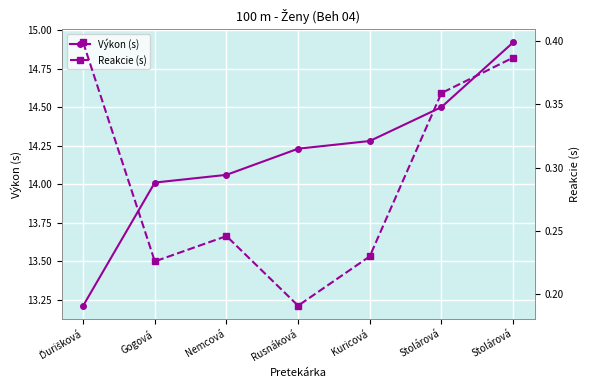

What is the label of the 2nd point from the right?

Stolárová